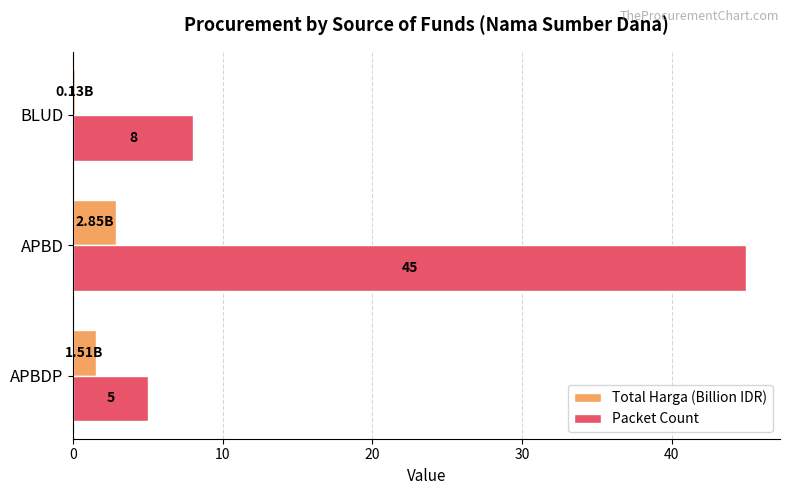

At which category is the sum across all series the highest?

APBD